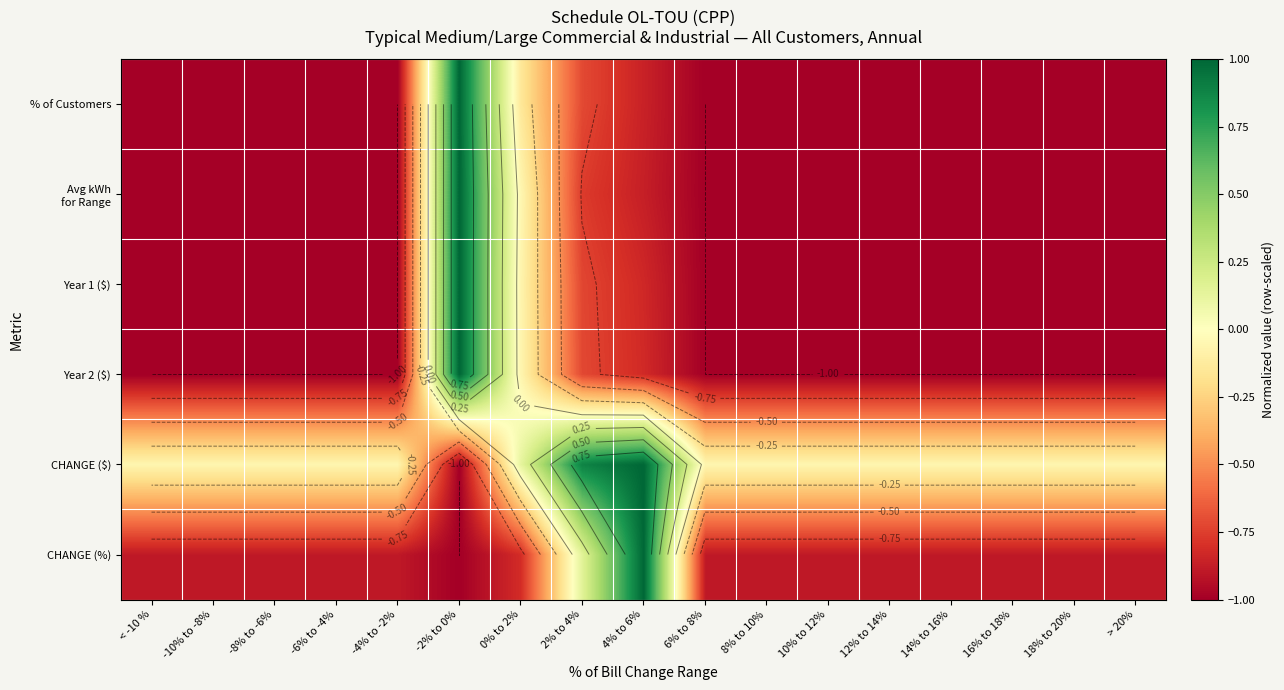

Which label corresponds to the smallest value in the chart?

< -10 %